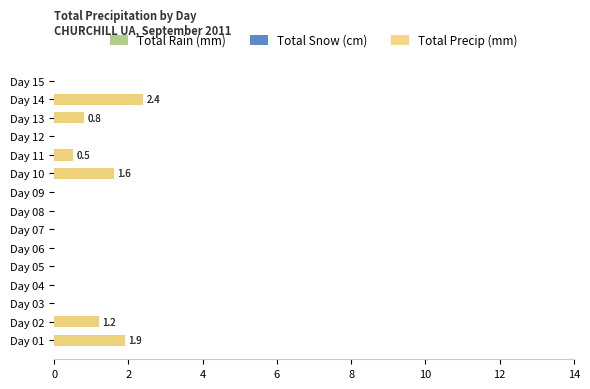

At how many categories does at least one series exceed 1?

4